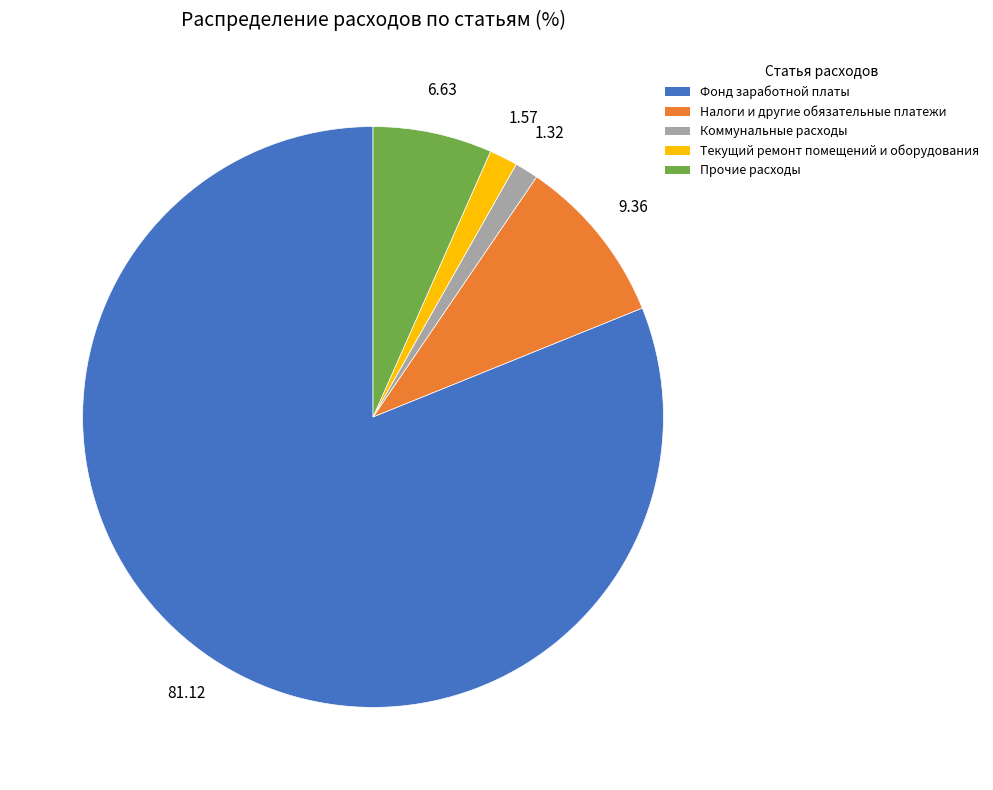

Is there any slice that represents more than half of the pie?

Yes